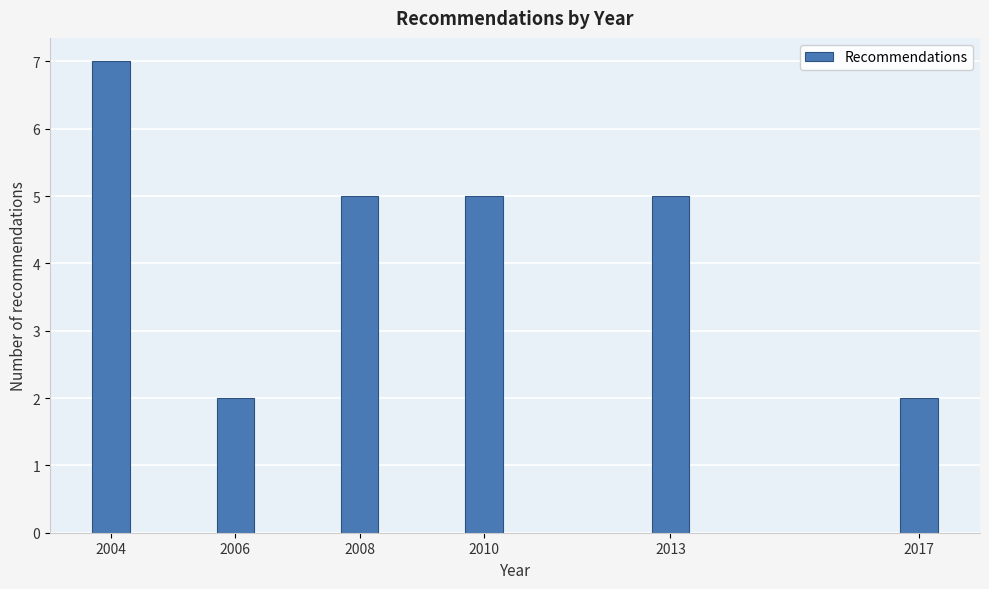

Reading left to right, list all the values displayed in this chart.

7	2	5	5	5	2